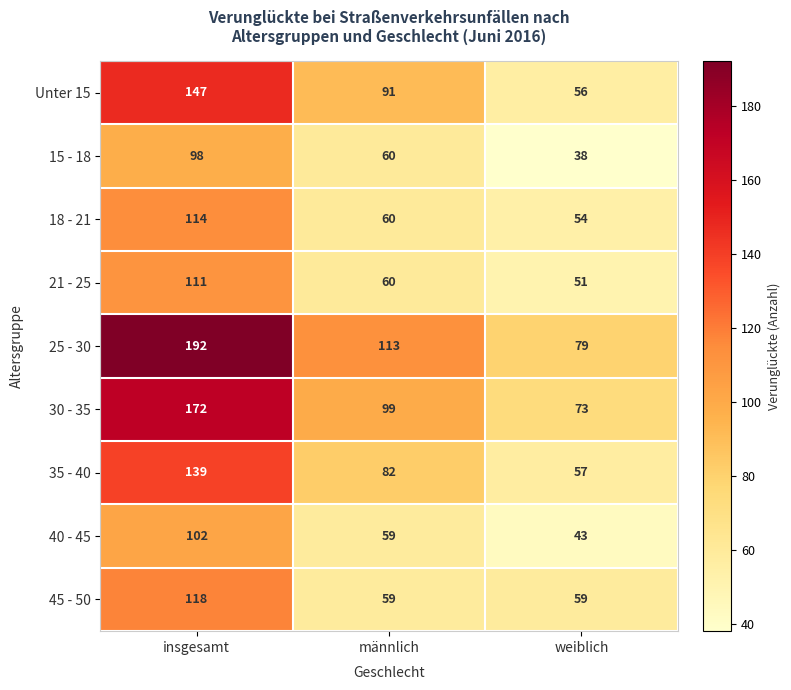

List the series in order of their peak value, lowest first.

15 - 18, 40 - 45, 21 - 25, 18 - 21, 45 - 50, 35 - 40, Unter 15, 30 - 35, 25 - 30